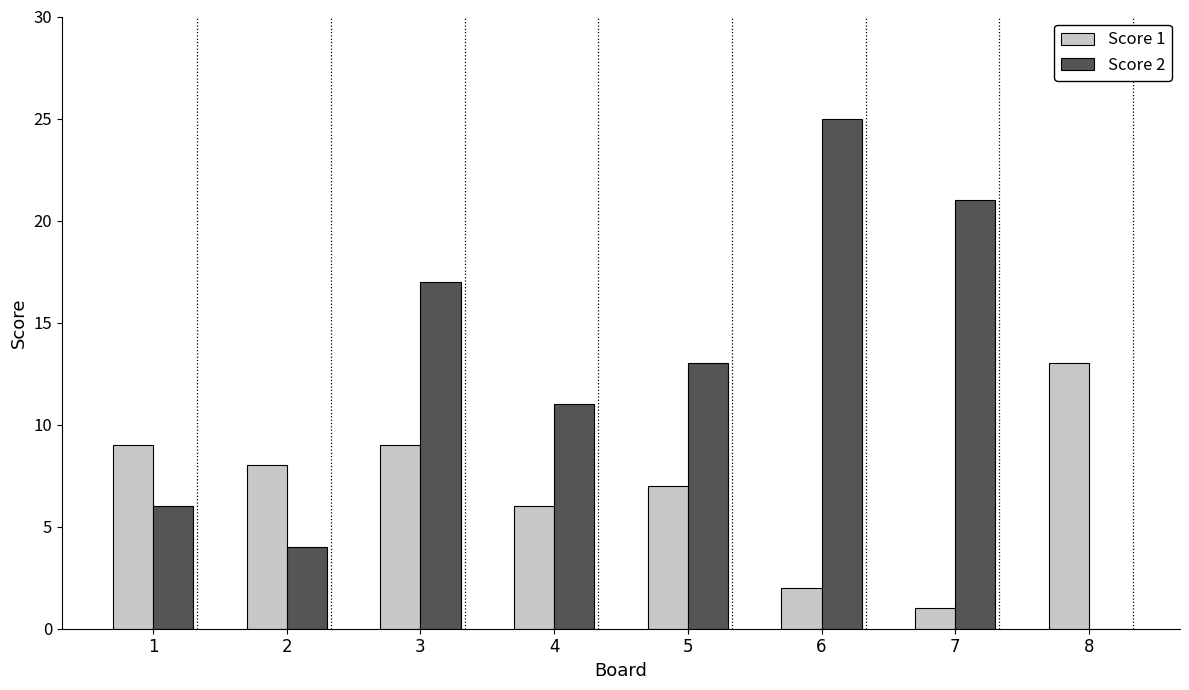

Between 2 and 4, which series saw the biggest shift?

Score 2